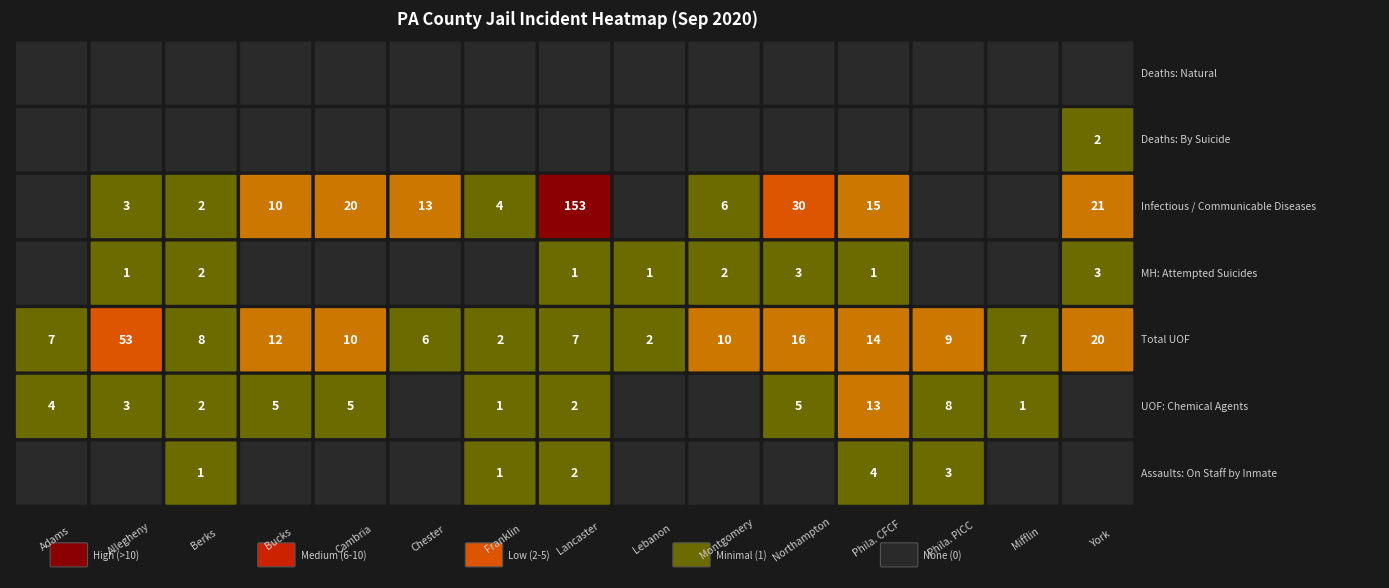

Which has a higher value, Montgomery or Mifflin?

Montgomery